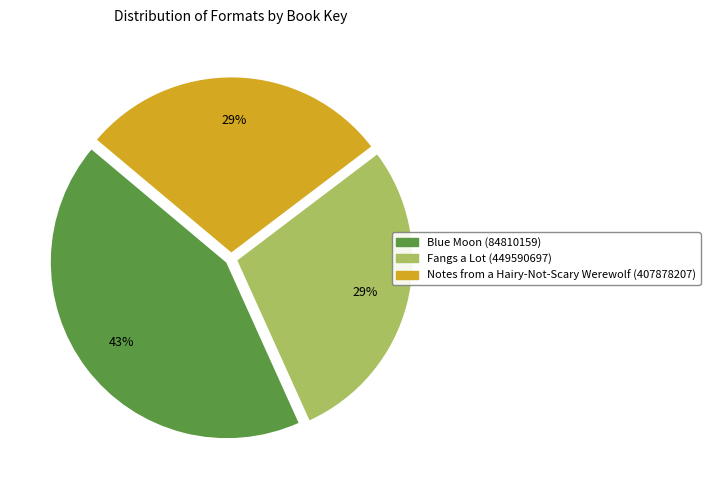

To the nearest percent, what is the difference between the largest and smallest slice percentages?

14%